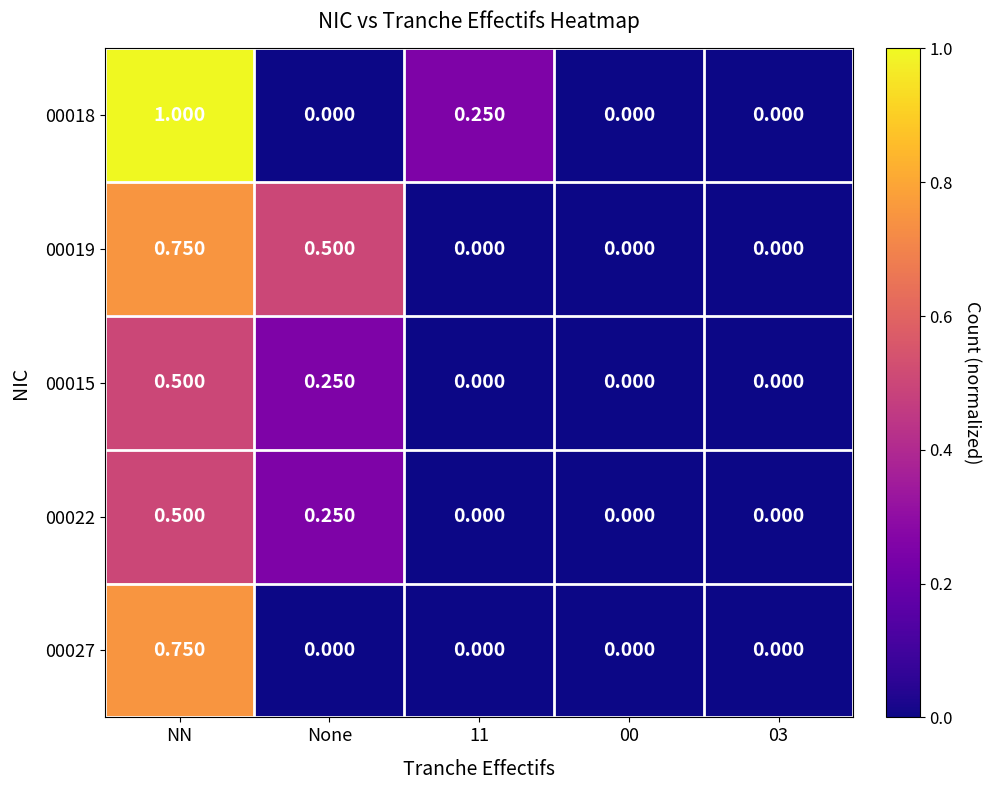

Which series has the largest range (max minus min)?

00018